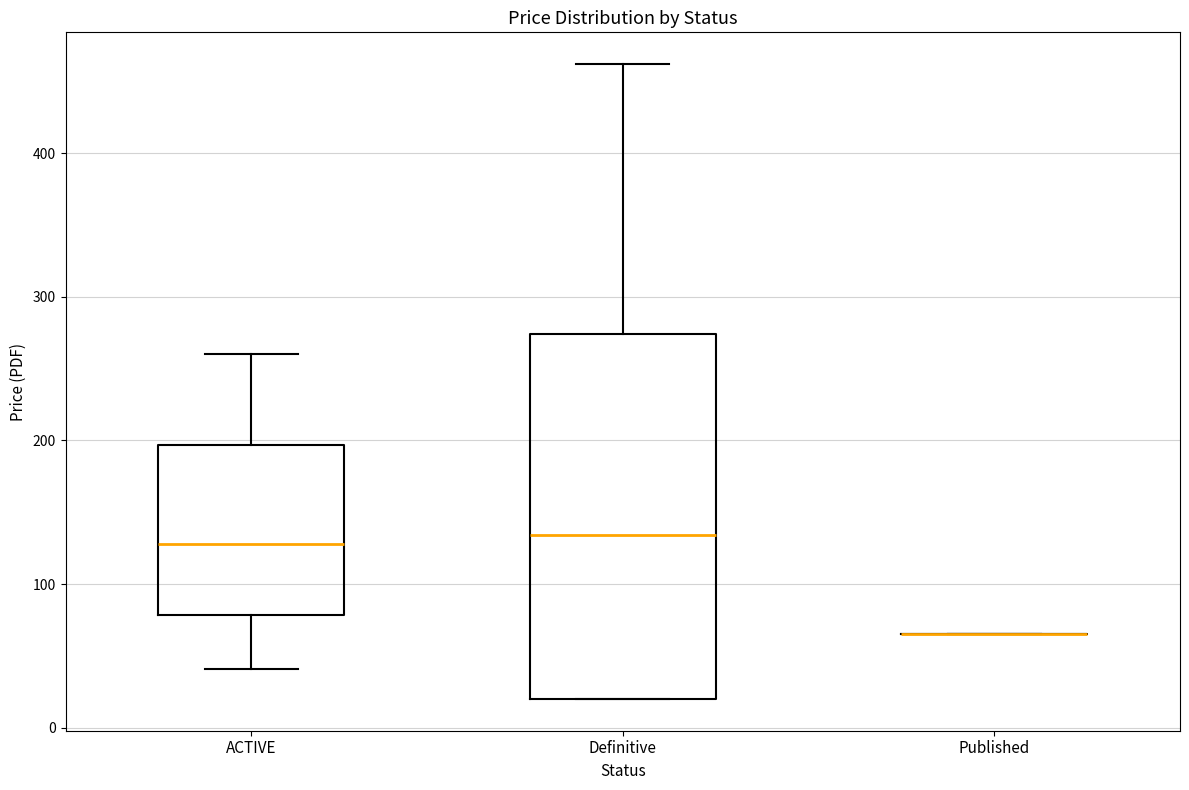

Reading left to right, transcribe this box plot: for each box, give where its median line is, the range the box spans, and where its two whiskers end, as read against the y-axis. The values are not printed on the chart, so give them approximately, as read against the axis.

ACTIVE: median 130, box 80 to 200, whiskers 40 to 260
Definitive: median 130, box 20 to 270, whiskers 20 to 460
Published: box collapsed to a line at 70, whiskers 70 to 70